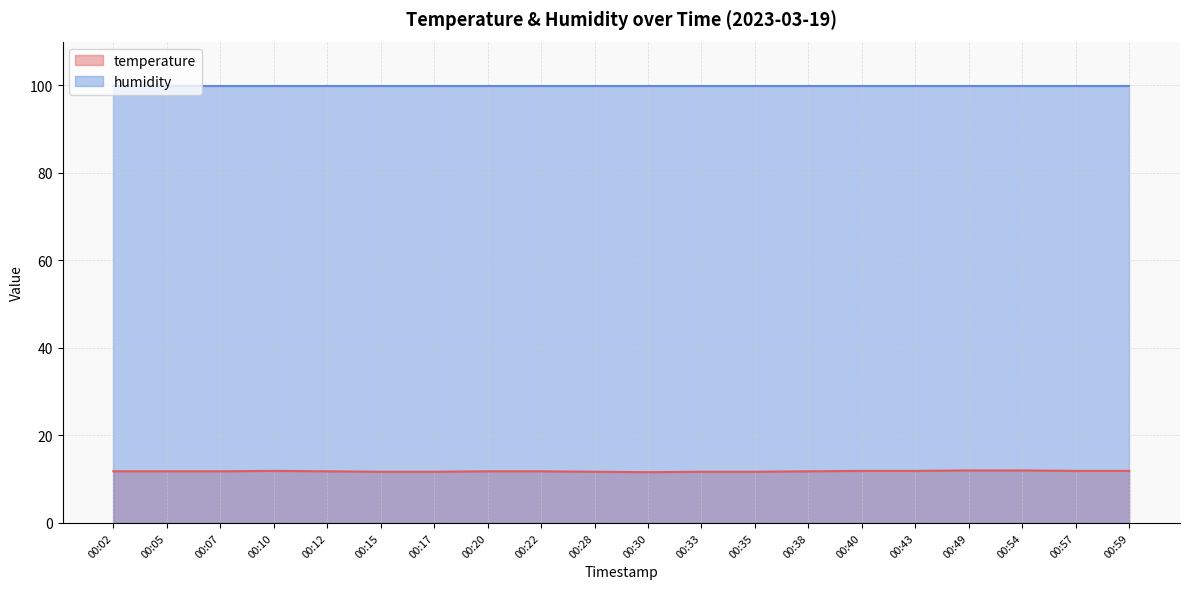

Where is the first local maximum?

00:10